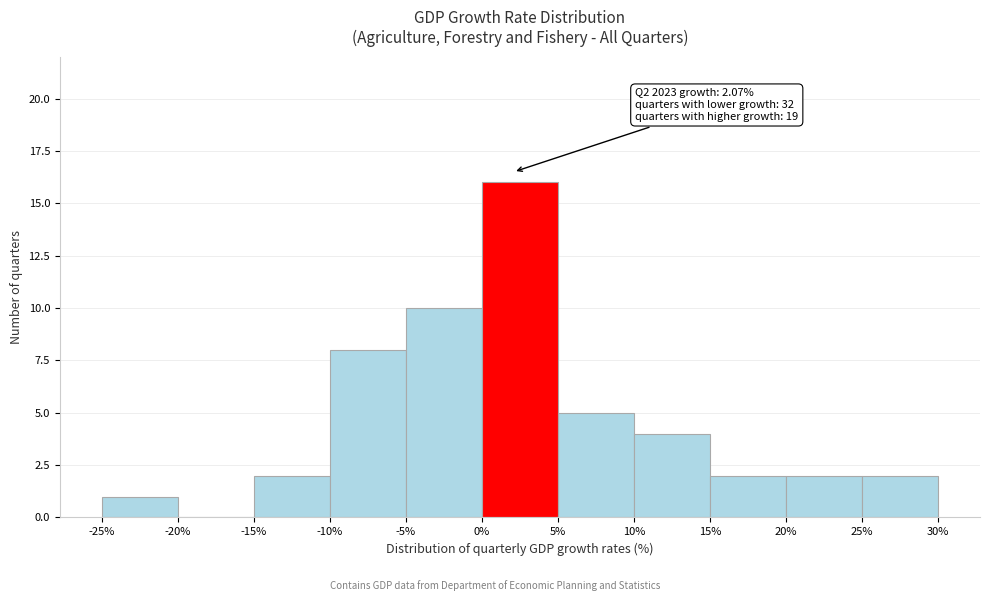

Over which range of the x-axis is the bar tallest?

0% to 5%